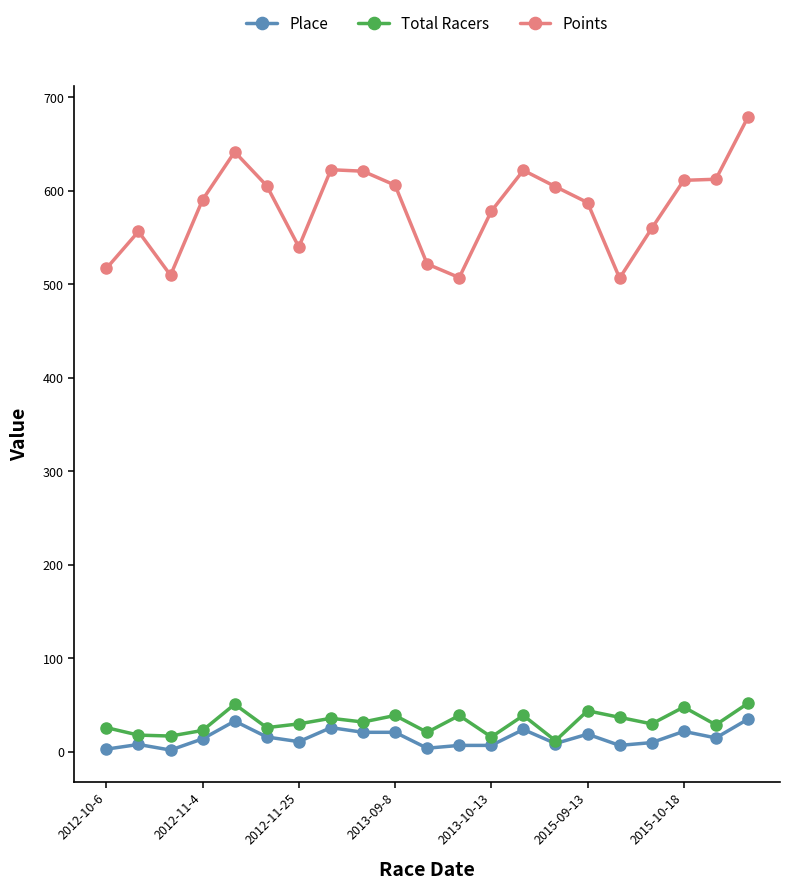

How many lines are shown in the chart?

3